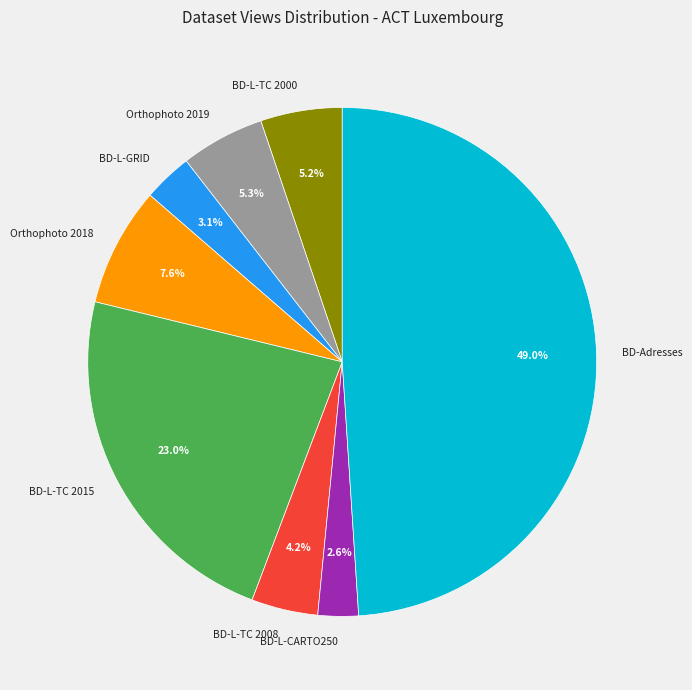

Which category has the biggest portion of the pie?

BD-Adresses